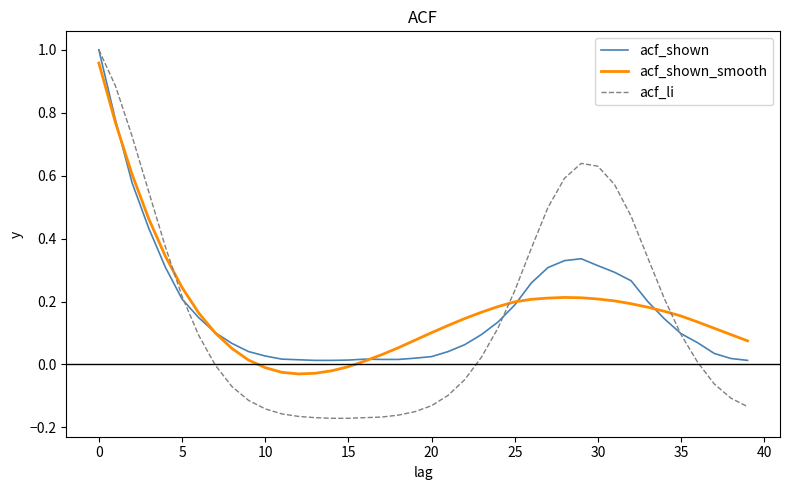

What are all the series names shown in the legend?

acf_shown, acf_shown_smooth, acf_li